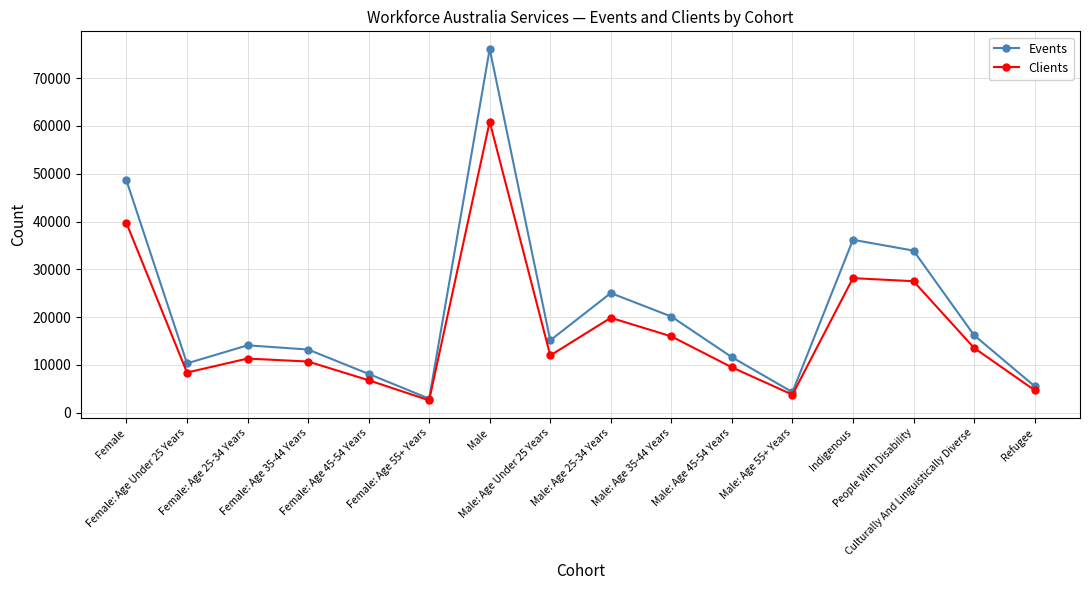

What is the value of the Events point at the 14th from the left?

33910